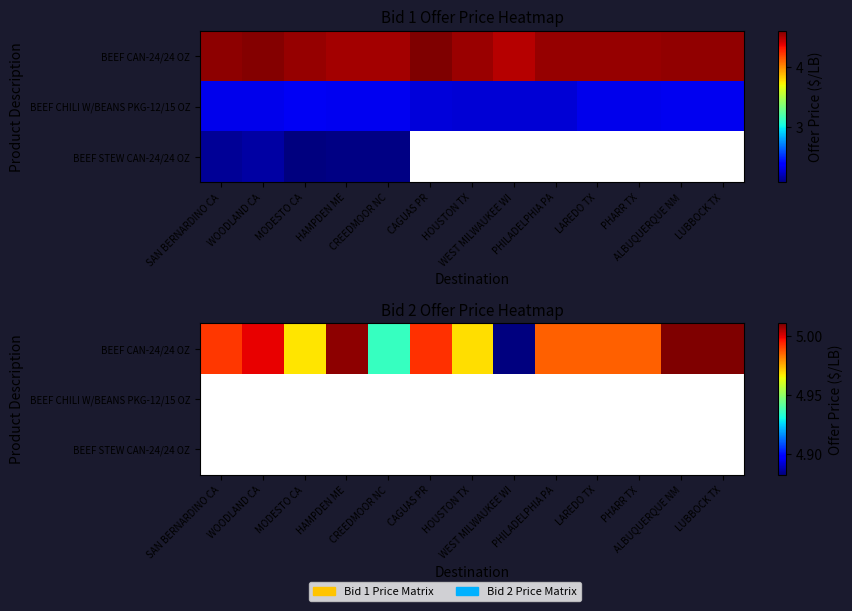

What is the difference between the maximum and minimum values in the BEEF CAN-24/24 OZ series?

0.1